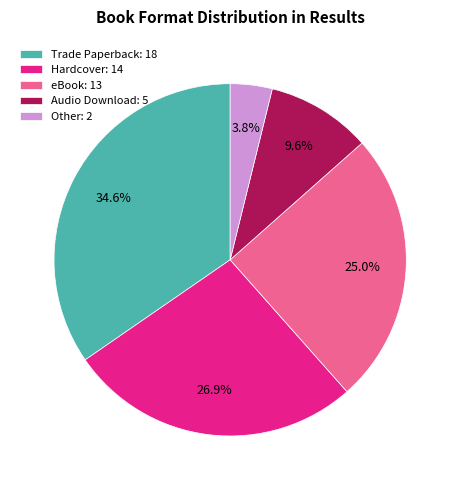

How many slices are in this pie chart?

5